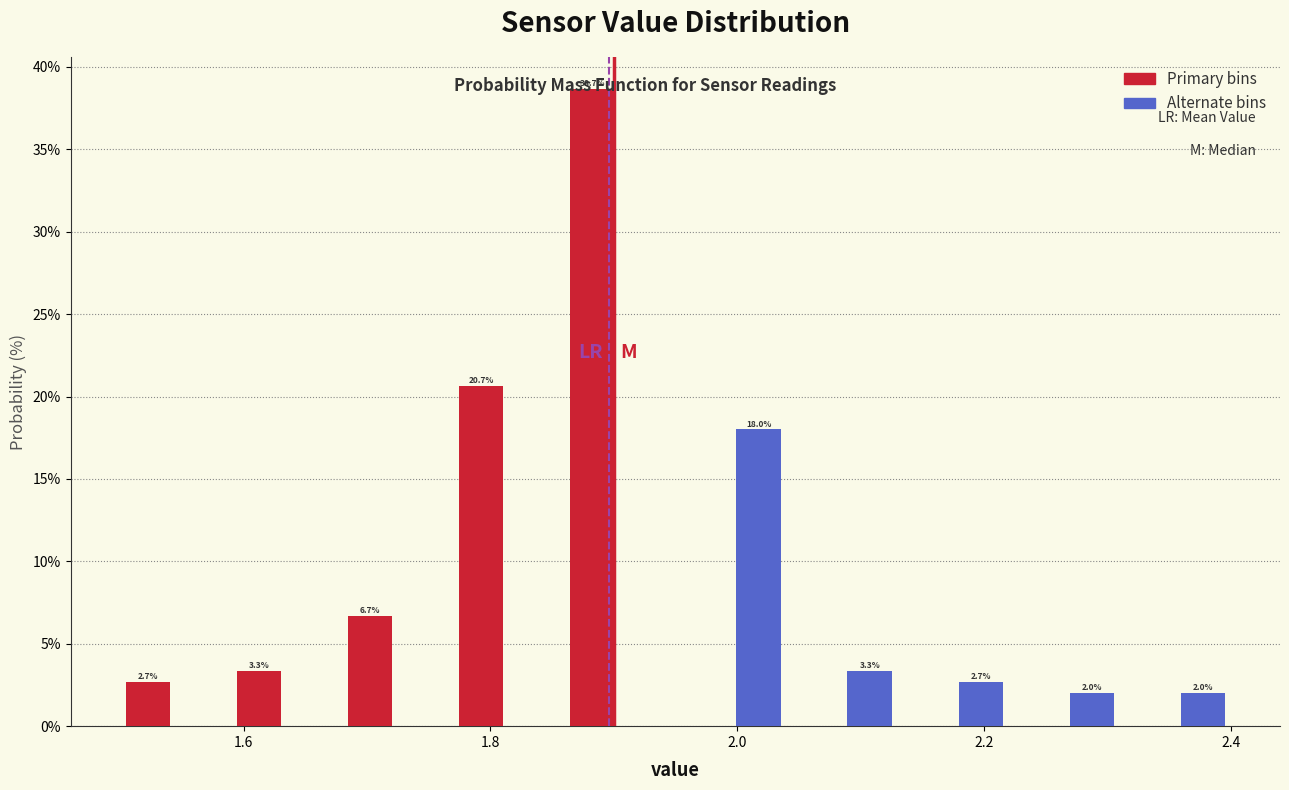

Around what value on the x-axis is the tallest bar? Give the approximate position of its centre, as read against the axis.

1.88